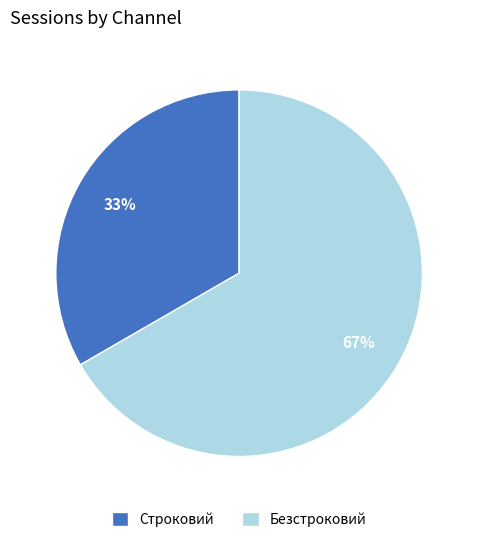

To the nearest percent, what percentage of the pie is Безстроковий?

67%